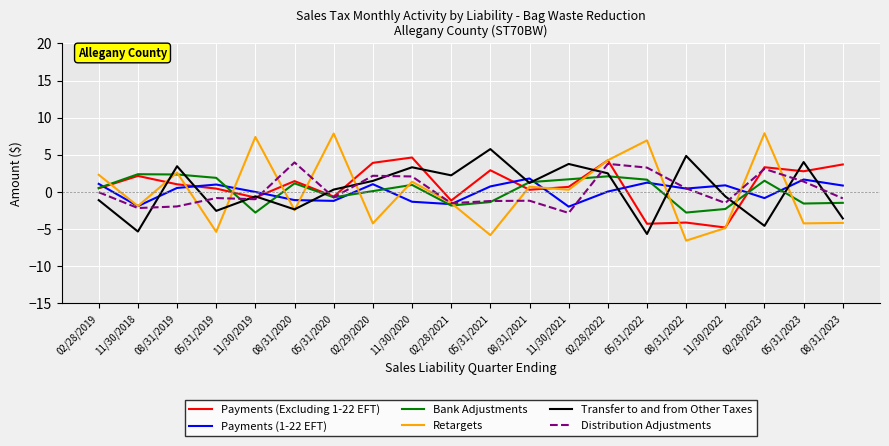

Rank the series at 08/31/2022 from lowest to highest value.

Retargets, Payments (Excluding 1-22 EFT), Bank Adjustments, Payments (1-22 EFT), Distribution Adjustments, Transfer to and from Other Taxes